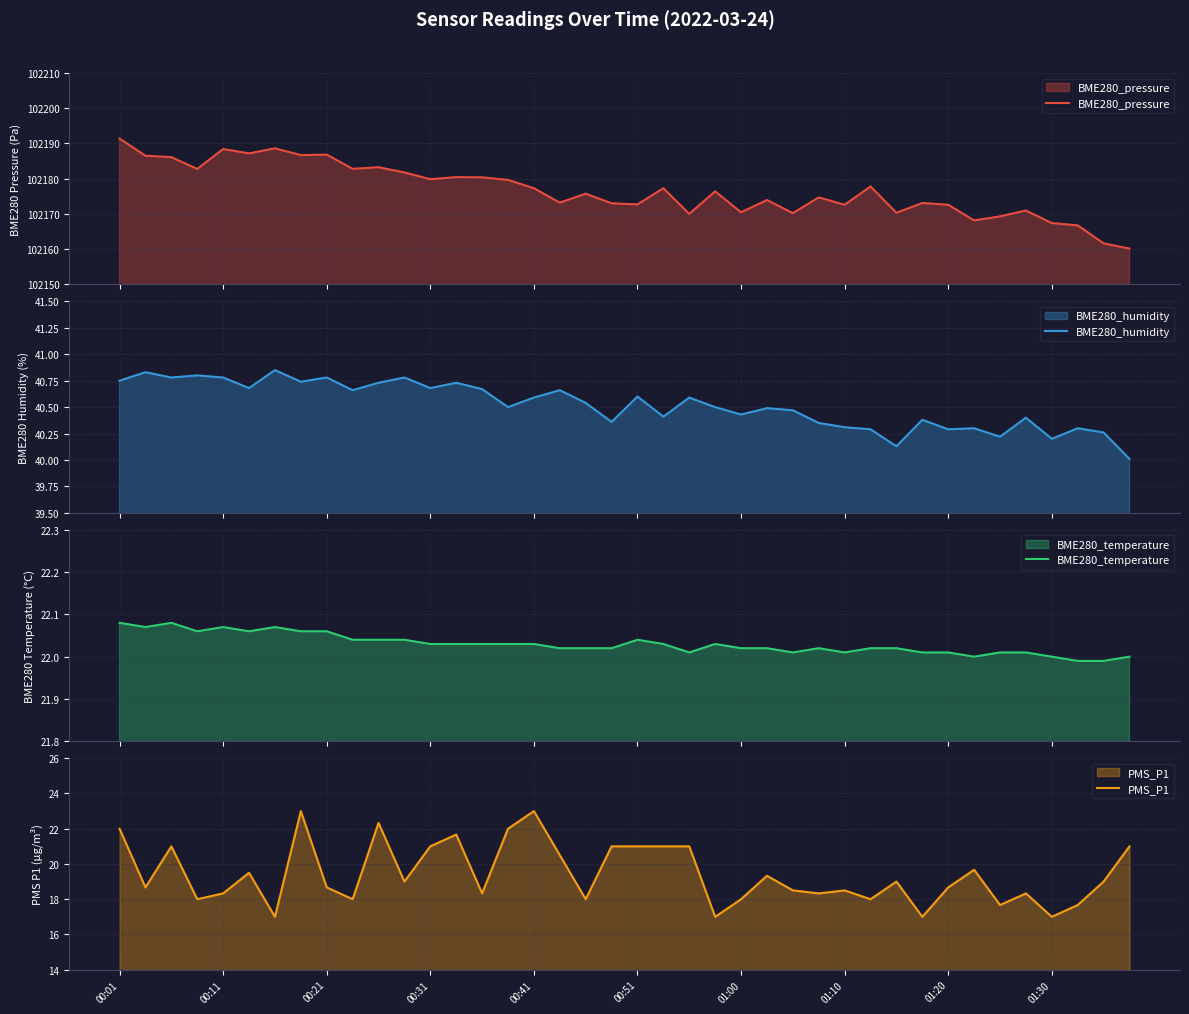

At which label does BME280_temperature first exceed 22?

00:01